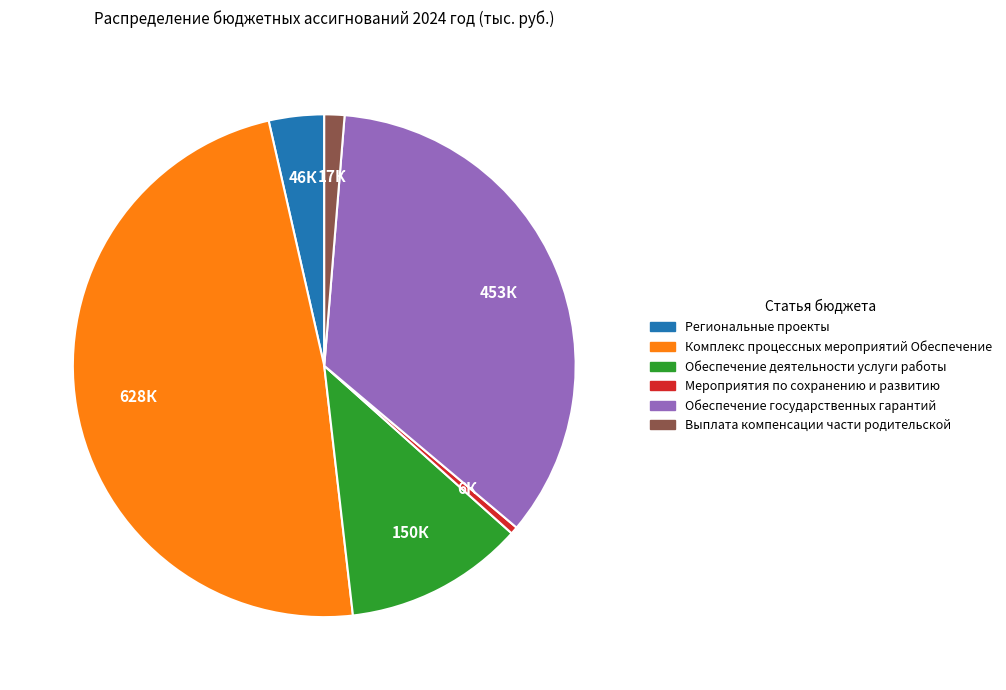

Combined, do Комплекс процессных мероприятий Обеспечение and Мероприятия по сохранению и развитию account for over 50%?

No